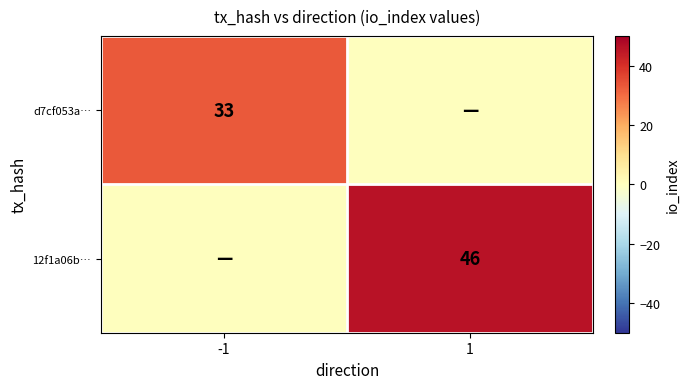

The value of 12f1a06b… at 1 is 46. True or false?

True